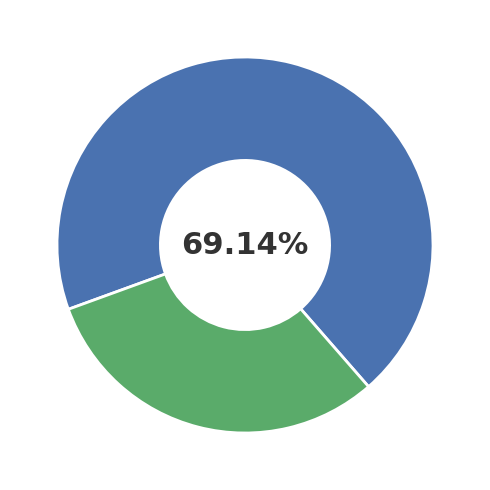

Is there any slice that represents more than half of the pie?

Yes